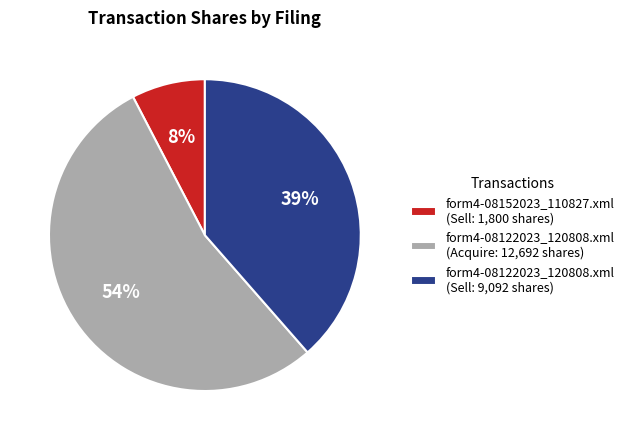

Is it true that form4-08122023_120808.xml (Acquire: 12,692 shares) is 44% of the pie?

False